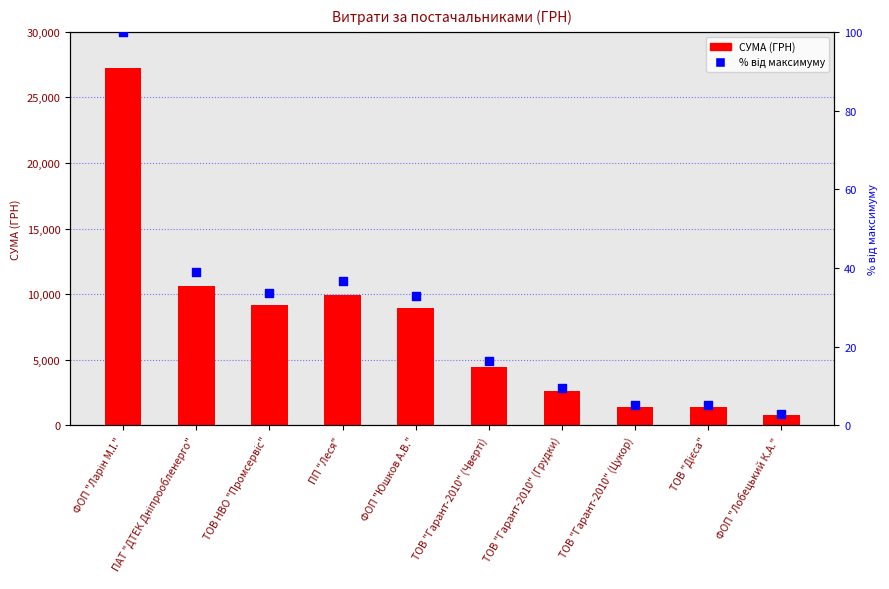

What is the total value across all series at ТОВ "Гарант-2010" (Чверті)?

4486.2